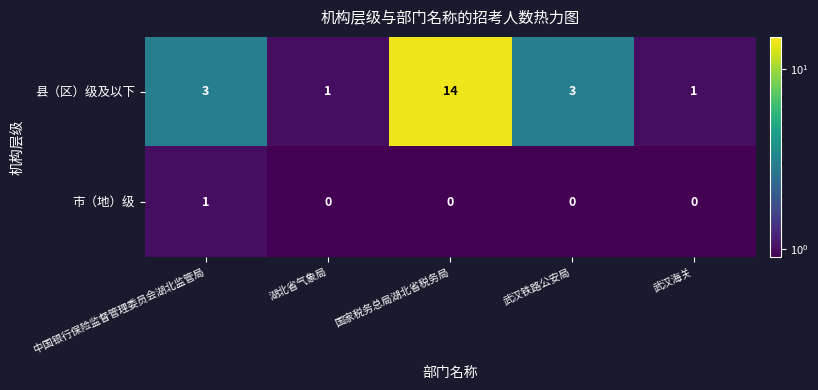

True or false: 县（区）级及以下 has a value of 3 at 中国银行保险监督管理委员会湖北监管局.

True